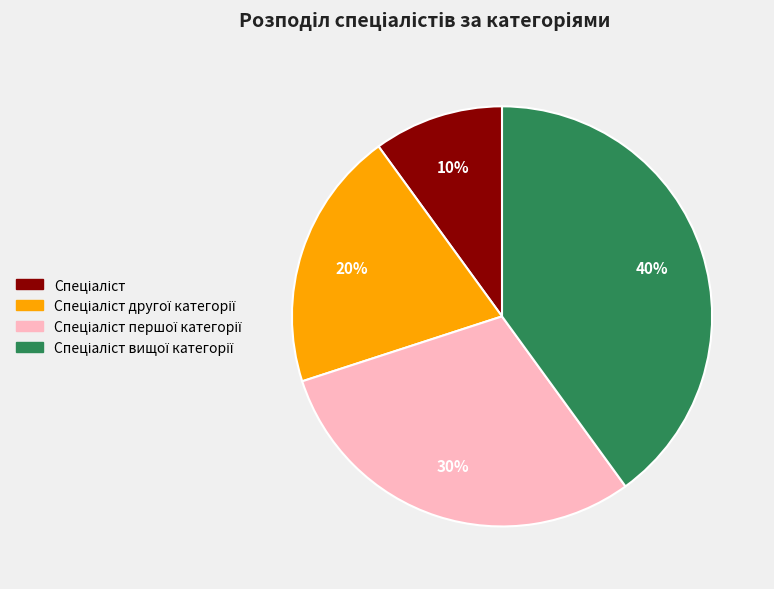

How many slices are in this pie chart?

4